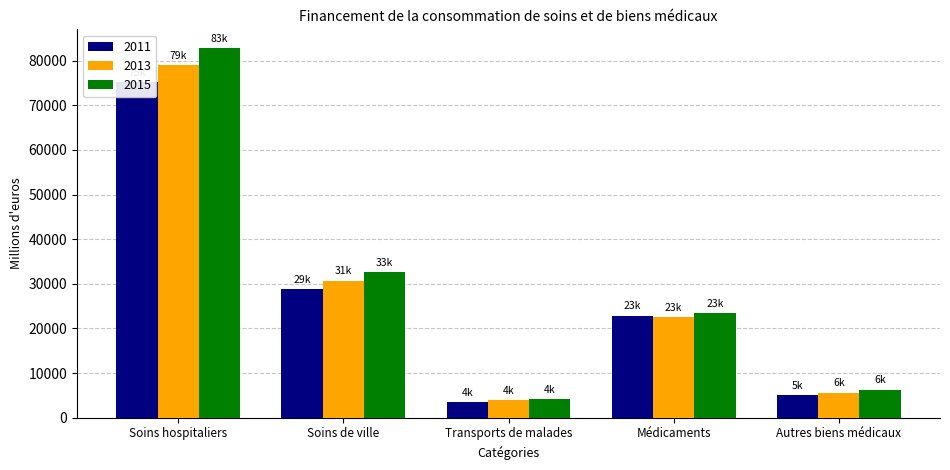

What are all the series names shown in the legend?

2011, 2013, 2015